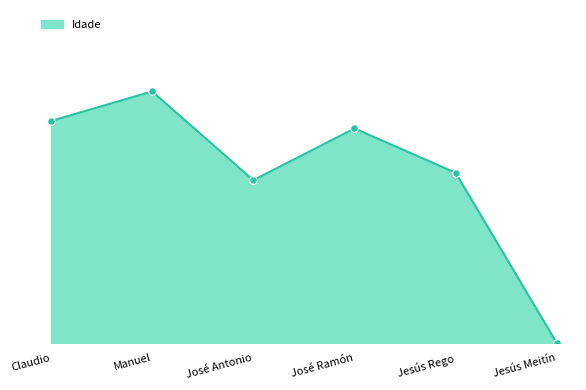

What is the change in value from Claudio to José Antonio?

-8